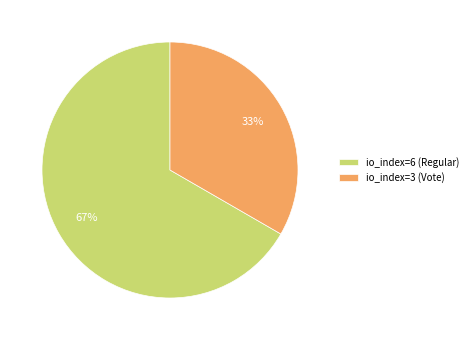

True or false: io_index=6 (Regular) accounts for 67% of the total.

True